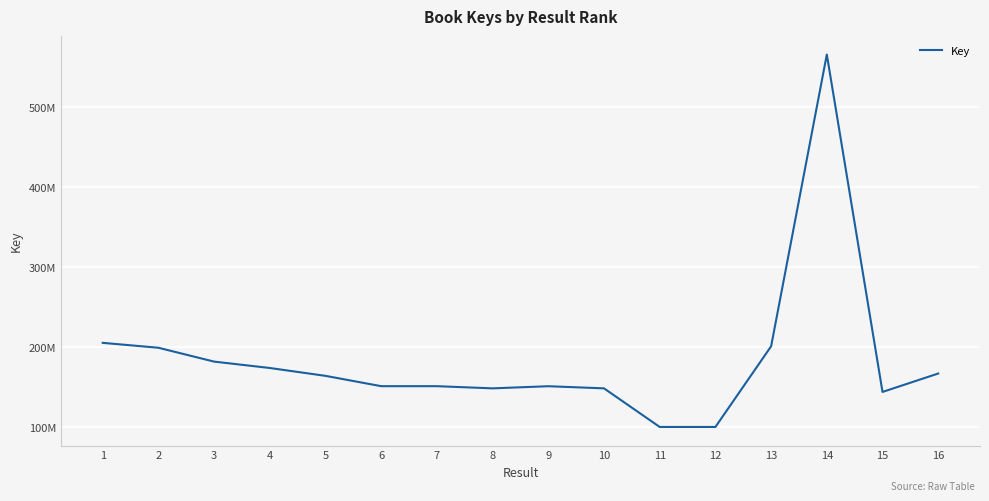

Reading left to right, transcribe all the data shown in this chart.

205456148	199339411	182068766	174112009	164309084	151446119	151440407	148732232	151388136	148731626	100618884	100618847	201163264	564825469	144274231	167219106